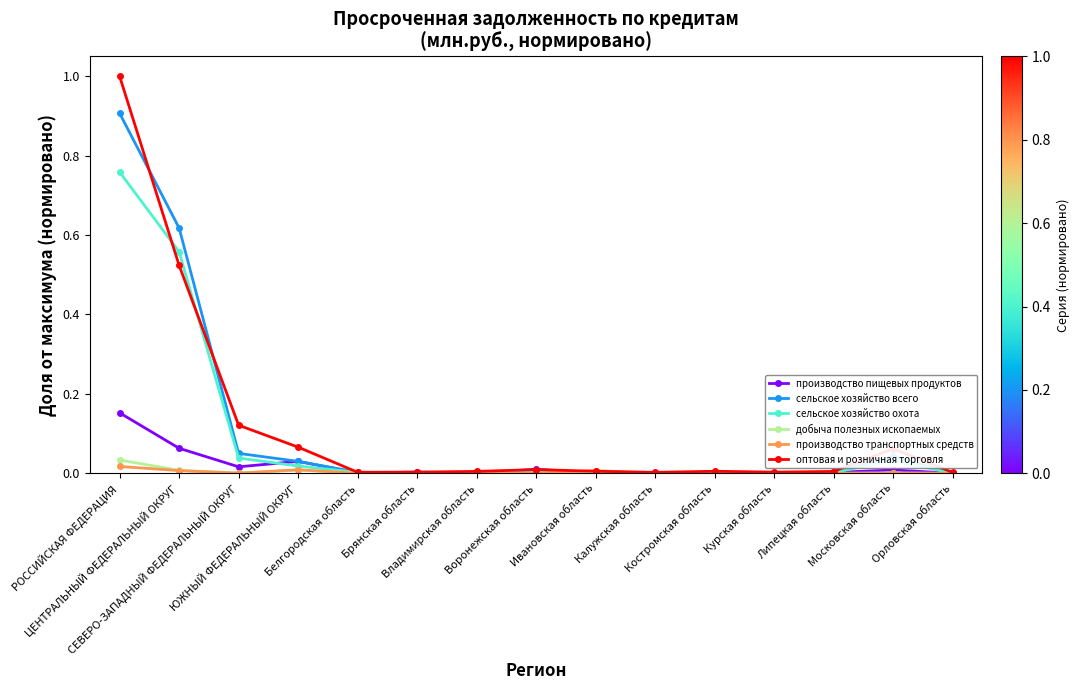

True or false: оптовая и розничная торговля has a value of 0.1 at ЦЕНТРАЛЬНЫЙ ФЕДЕРАЛЬНЫЙ ОКРУГ.

False